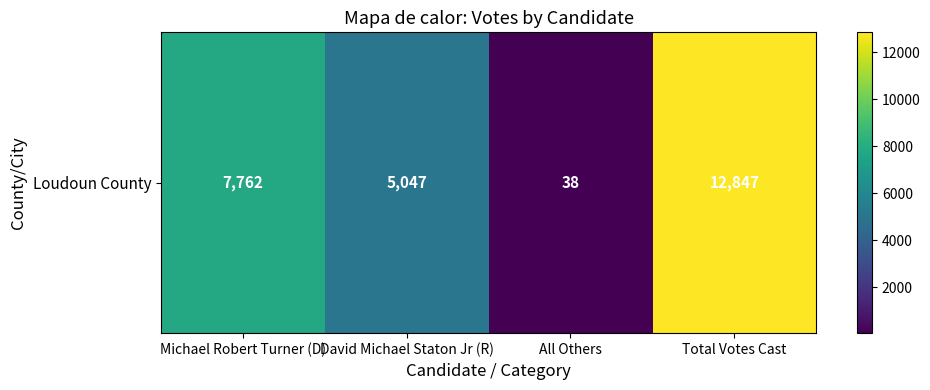

Which label corresponds to the smallest value in the chart?

All Others